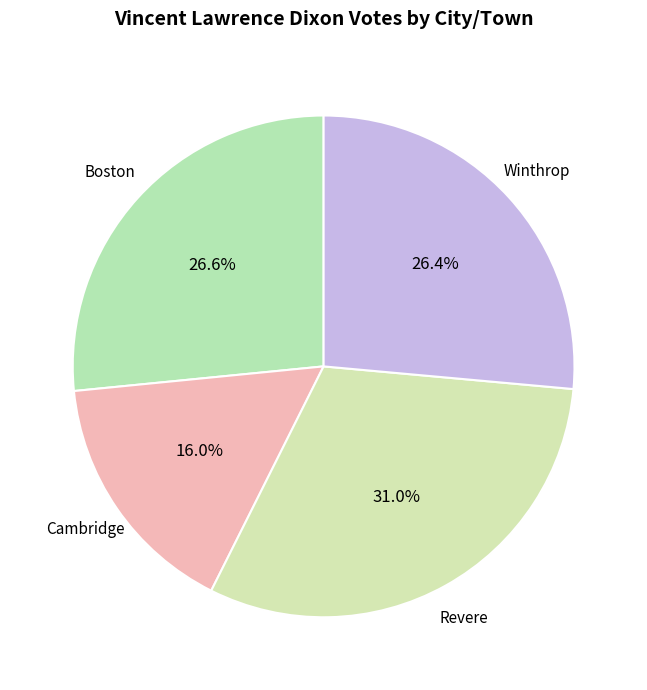

Is there a majority slice in this chart?

No